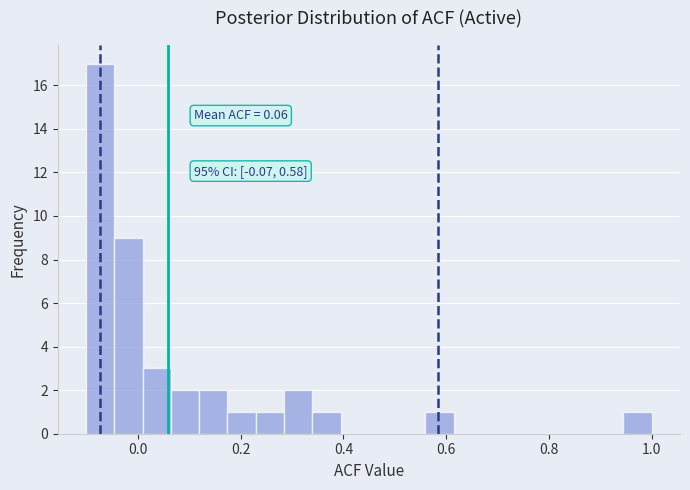

Around what value on the x-axis is the tallest bar? Give the approximate position of its centre, as read against the axis.

-0.08